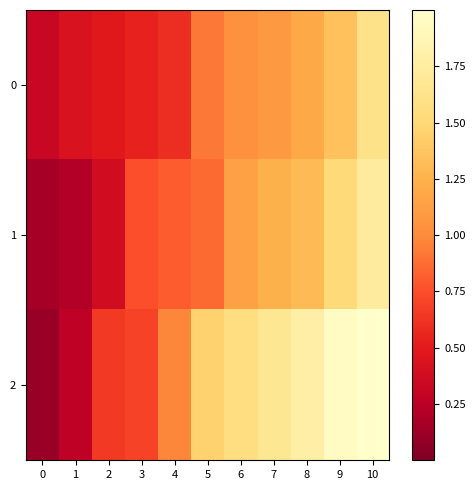

Between 1 and 9, which series saw the biggest shift?

2